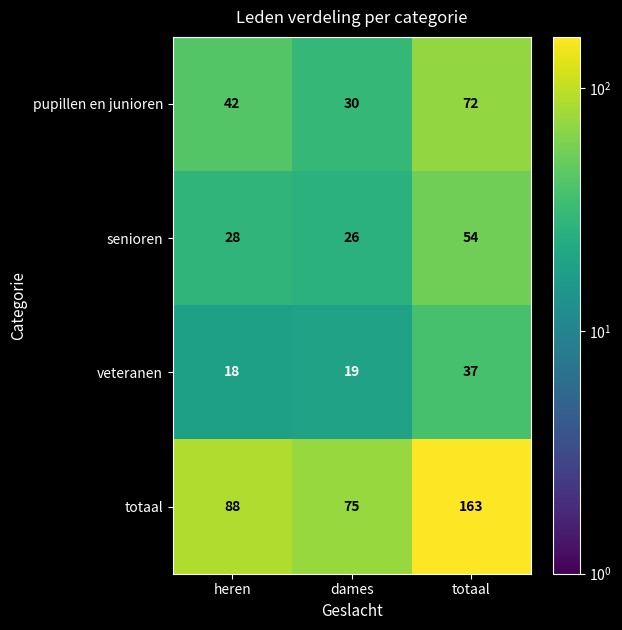

Between dames and totaal, which series saw the biggest shift?

totaal